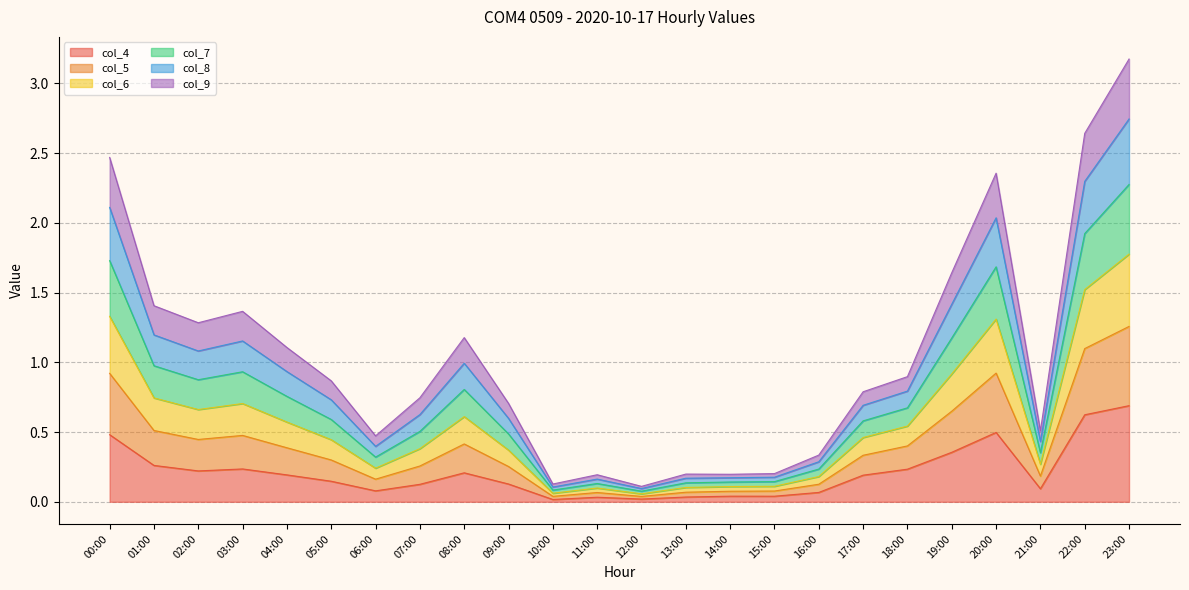

Is it true that col_4 equals 0.0 at 15:00?

False